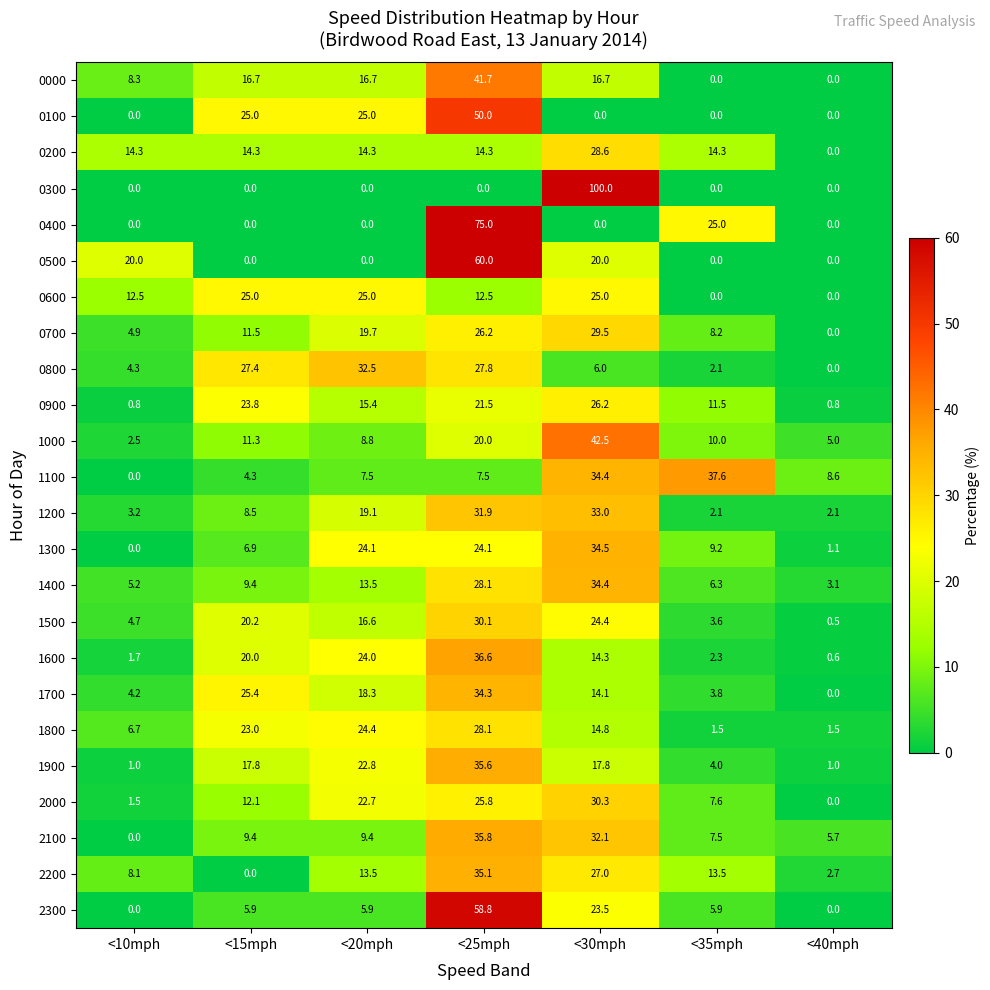

How many data points in 1300 are less than 9?

3